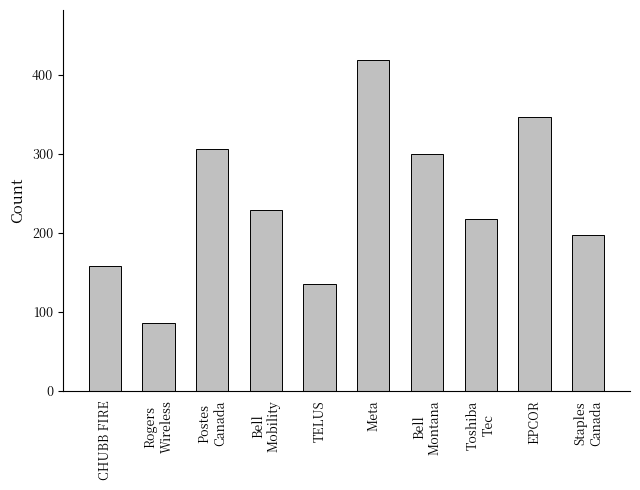

What is the label of the 2nd bar from the left?

Rogers
Wireless